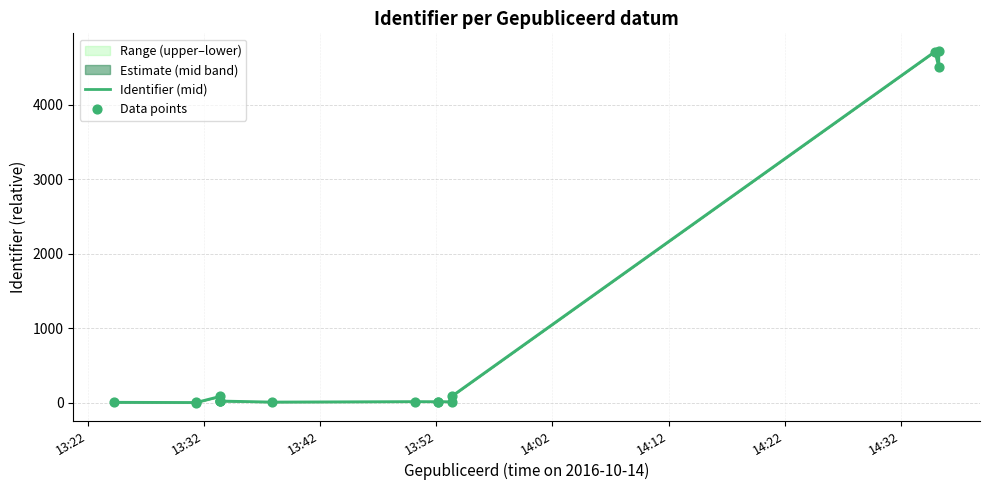

Which series contains the highest Y value?

Identifier (mid)